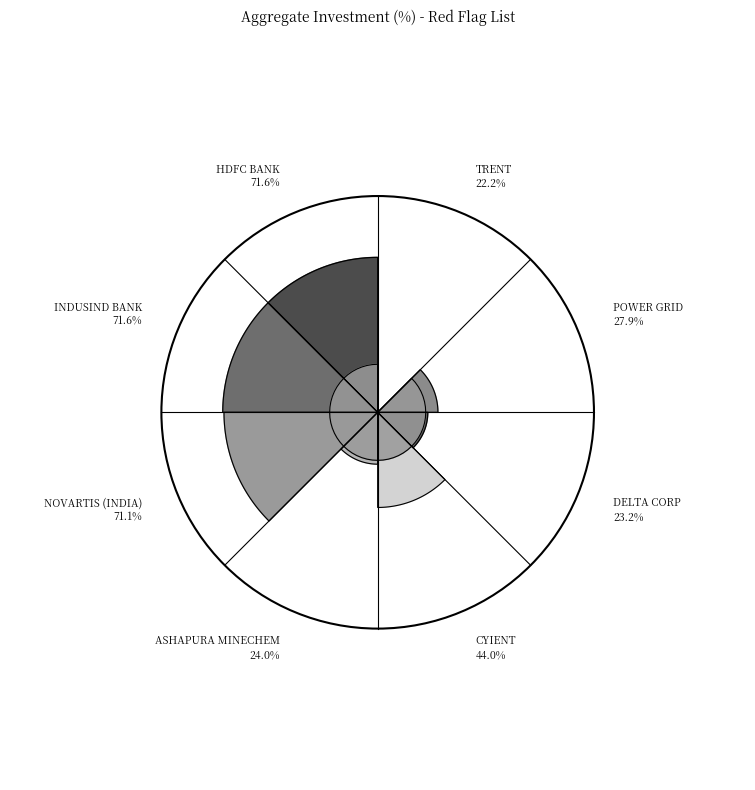

True or false: HDFC BANK LIMITED accounts for 32% of the total.

False